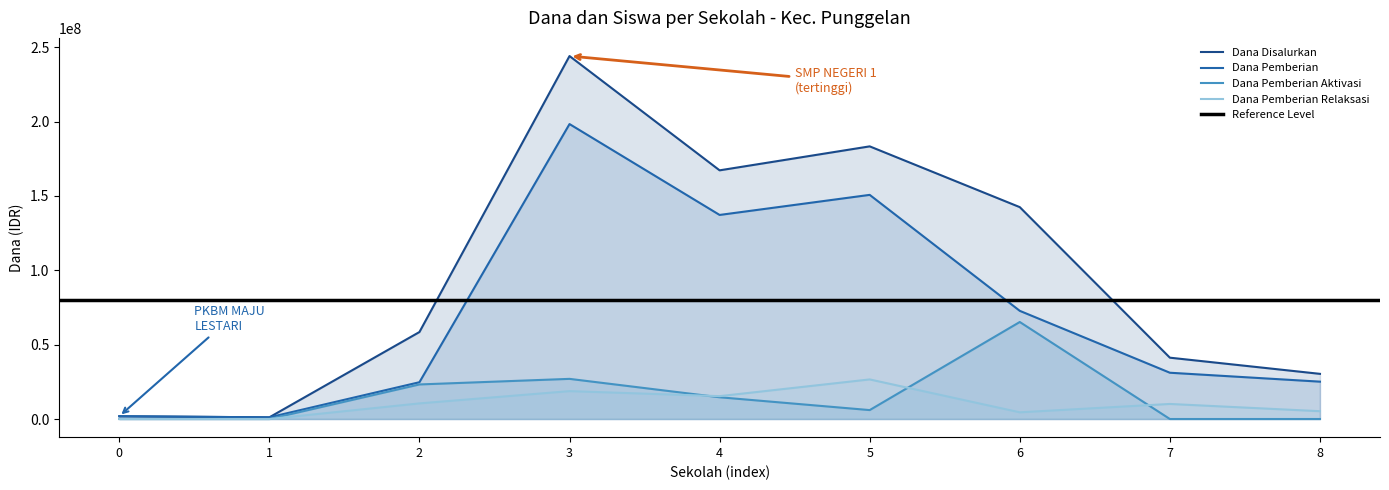

True or false: Dana Pemberian Aktivasi and Dana Pemberian cross at least once.

False